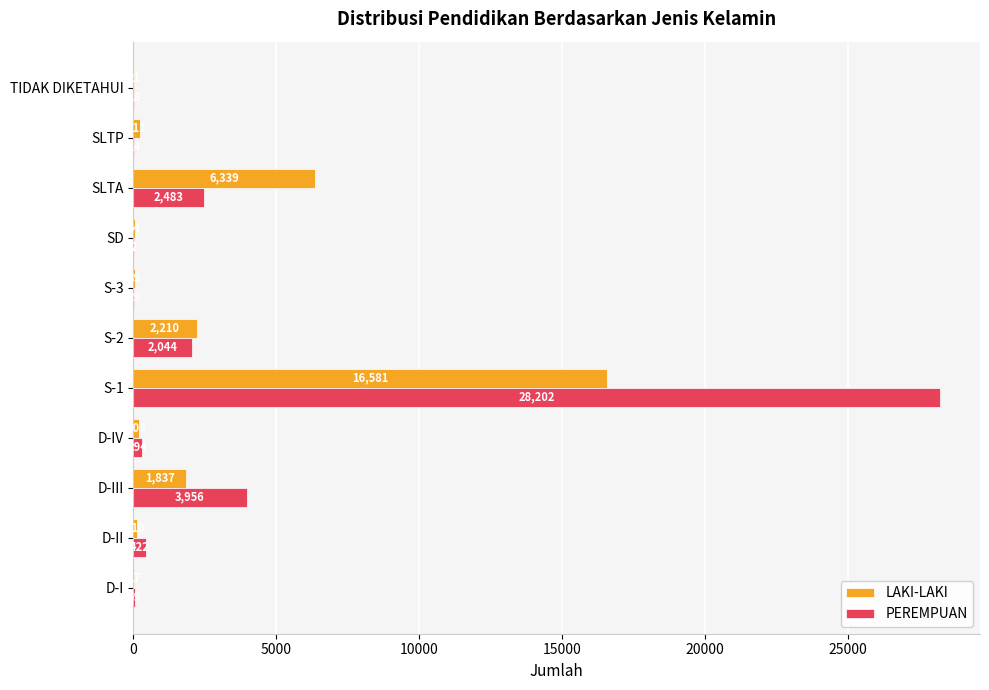

What is the sum of all LAKI-LAKI values?

27640